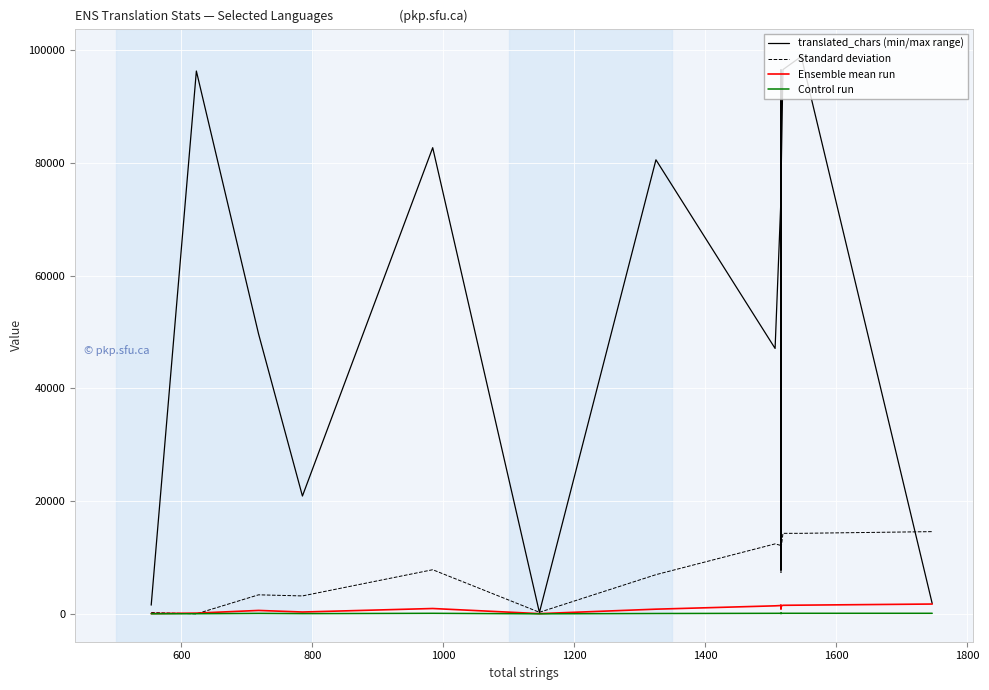

Does the chart display data point markers on the line(s)?

No